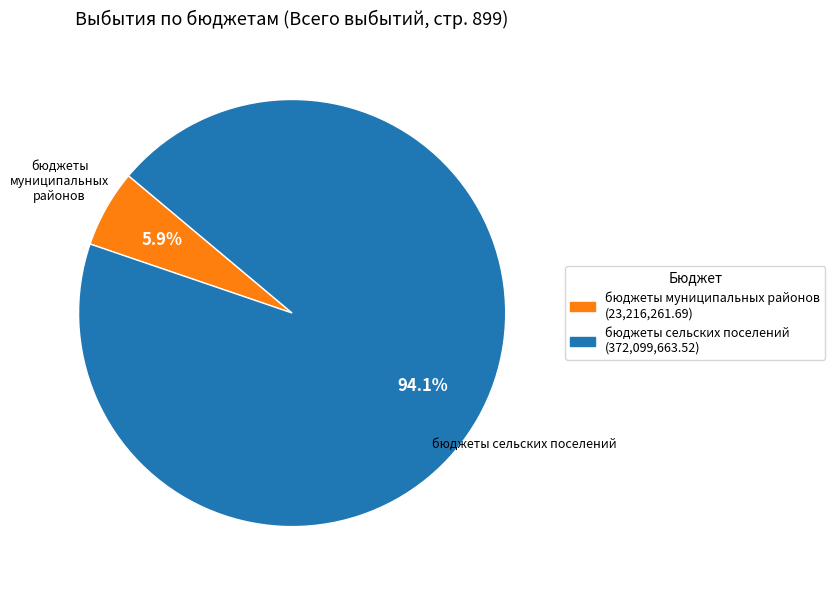

To the nearest percent, what is the difference between the largest and smallest slice percentages?

88%